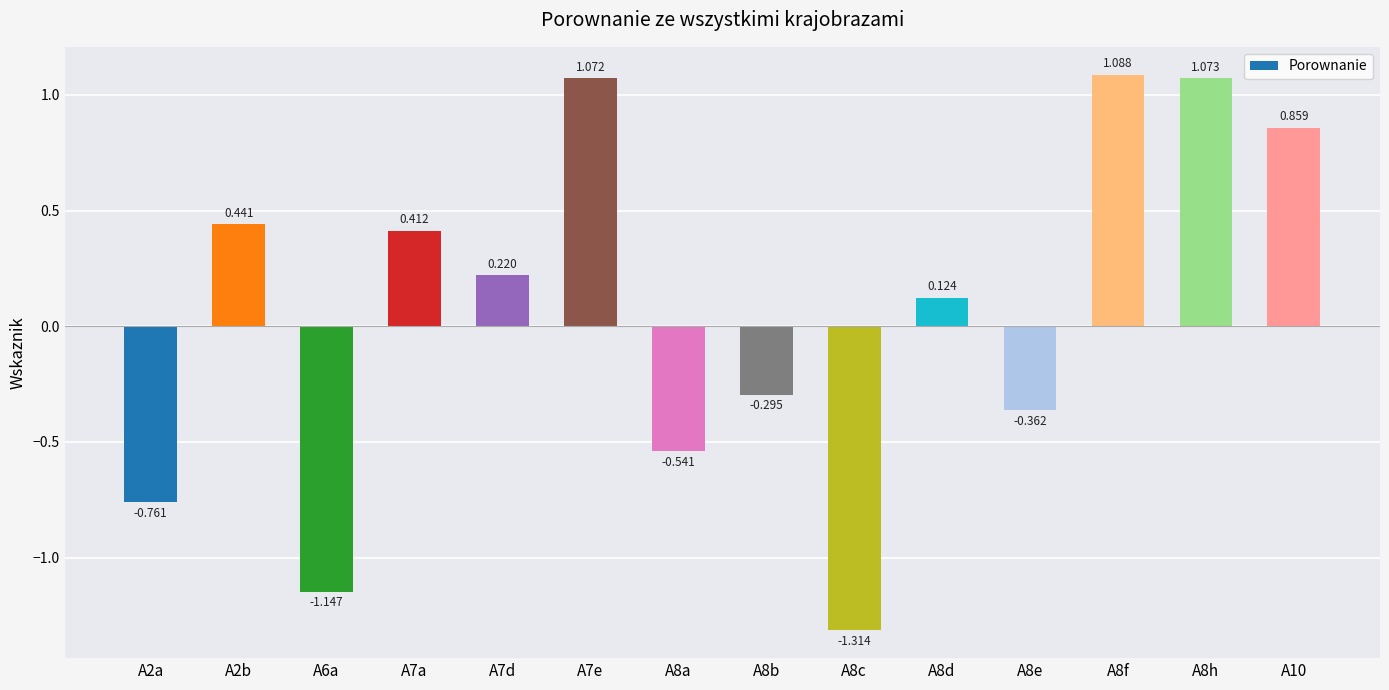

How many bars are there in total?

14